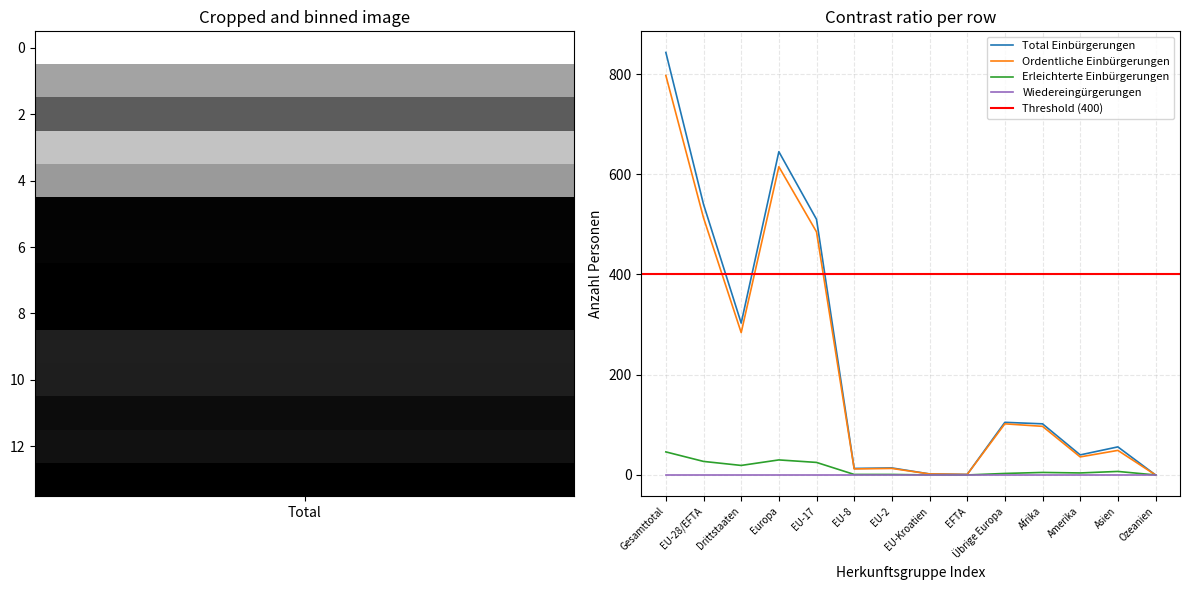

True or false: Ordentliche Einbürgerungen and Erleichterte Einbürgerungen cross at least once.

False